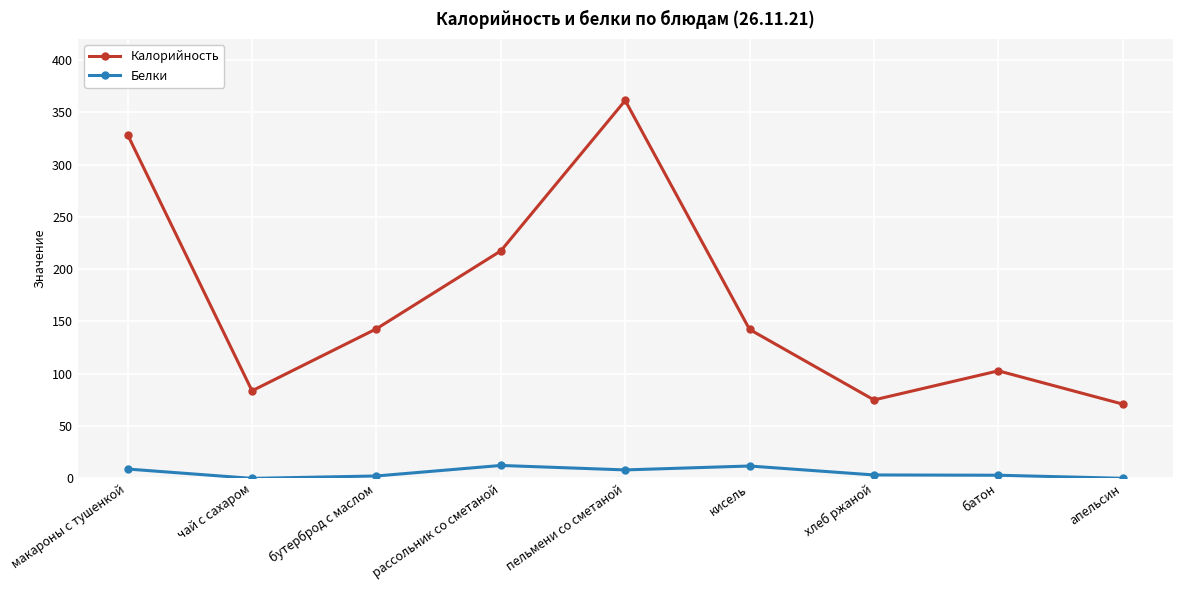

The value of Белки at макароны с тушенкой is 8.9. True or false?

True